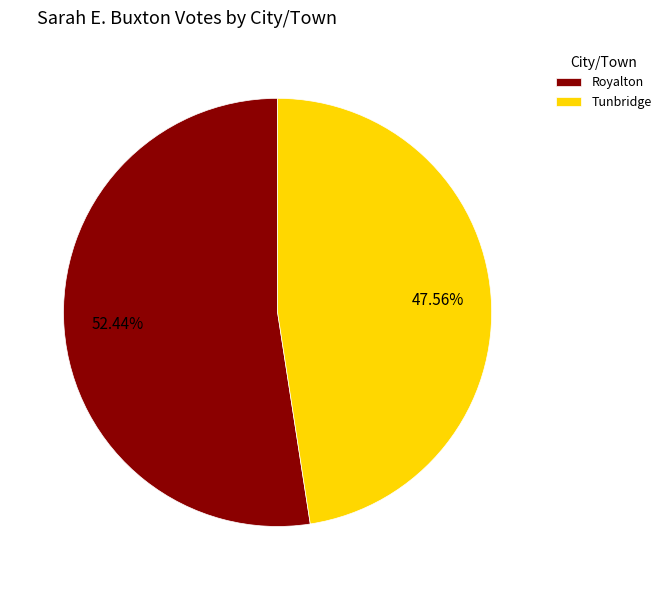

How many segments does this pie chart have?

2